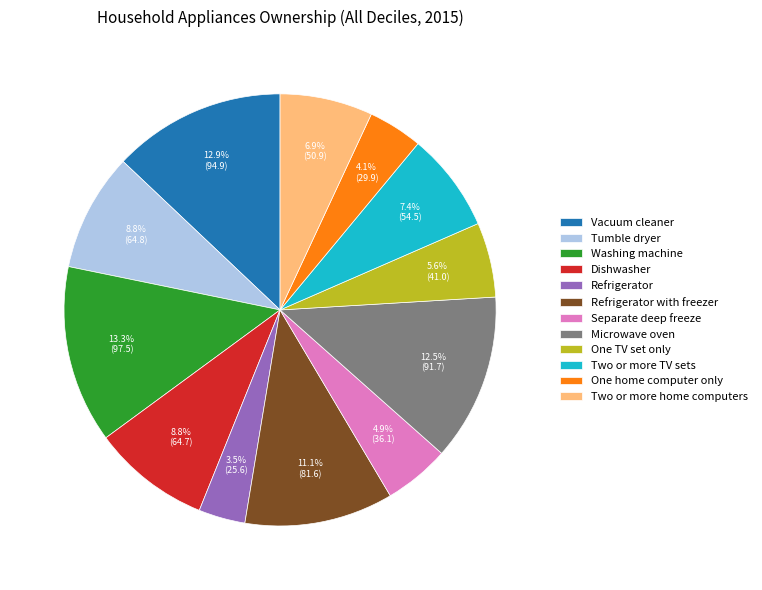

True or false: Tumble dryer accounts for 9% of the total.

True